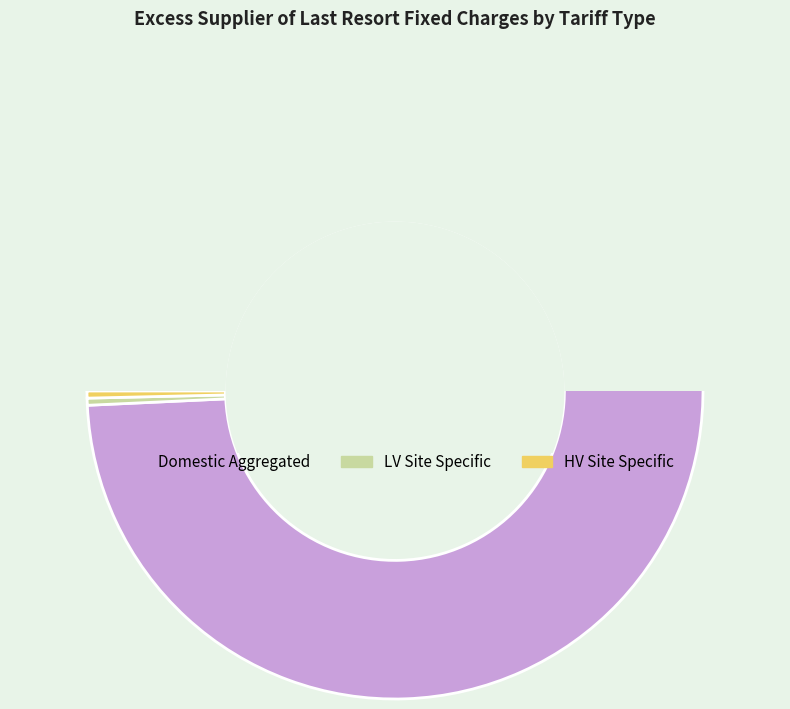

Which slice represents more than half of the pie?

Domestic Aggregated